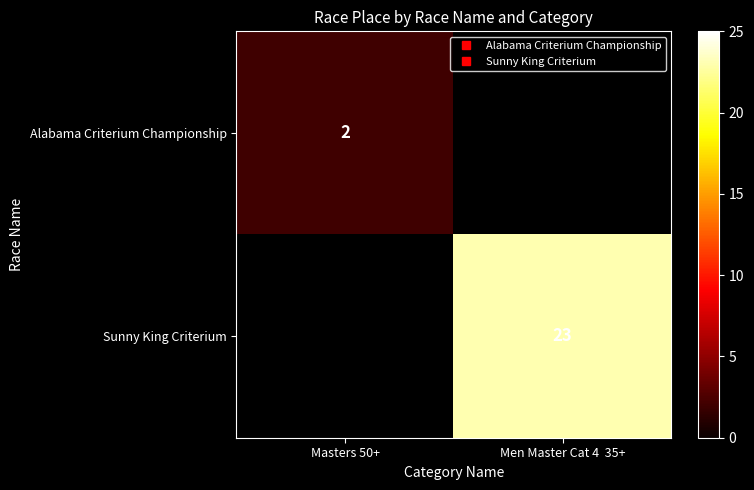

How many positive values does the Sunny King Criterium series have?

1